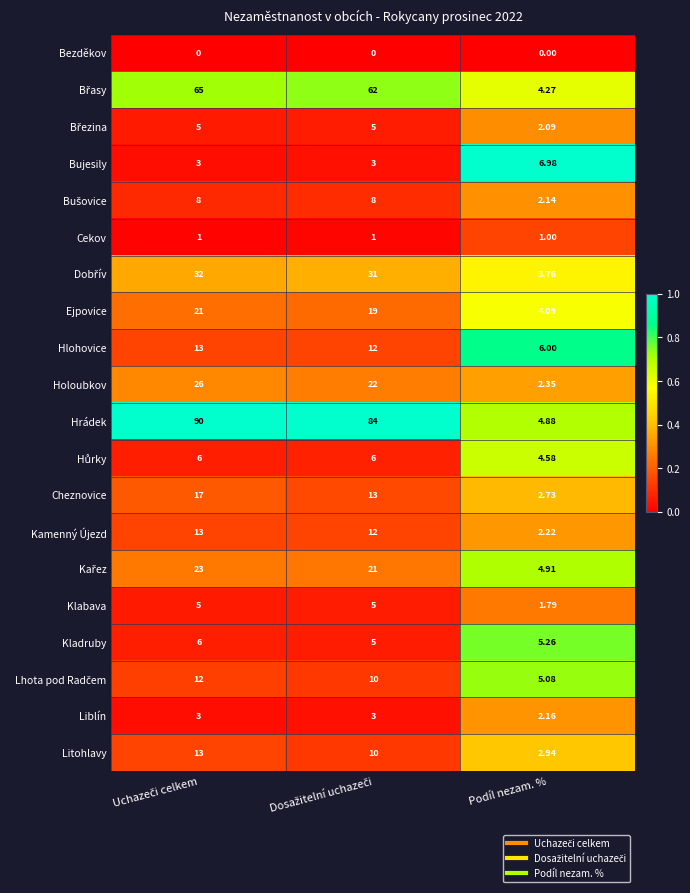

What is the maximum value shown in the chart?

90.0